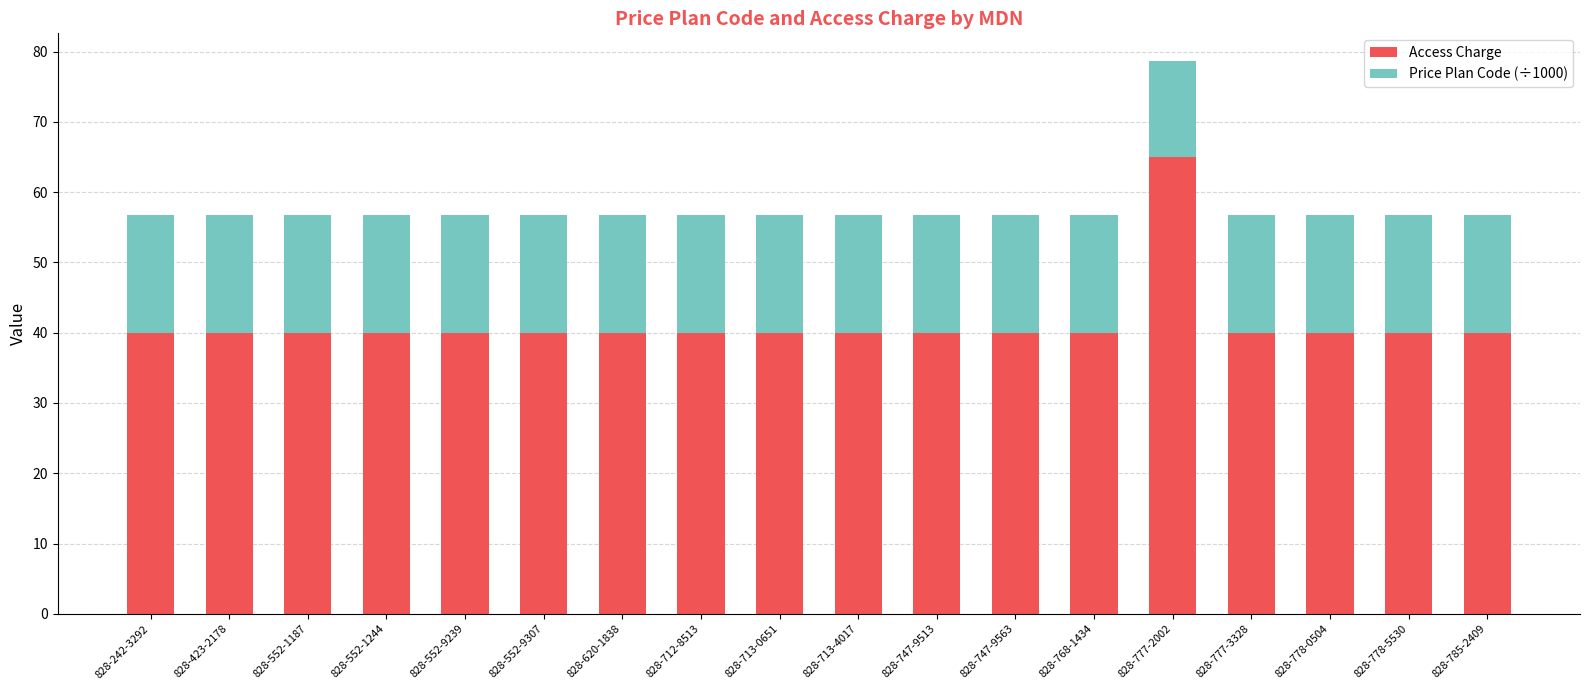

What is the approximate value of Access Charge at 828-778-5530?

40.0